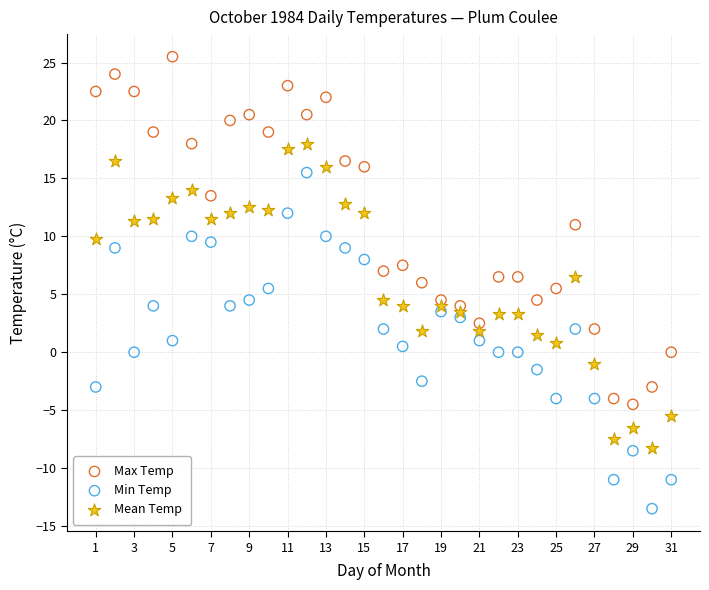

Which series contains the lowest Y value?

Min Temp